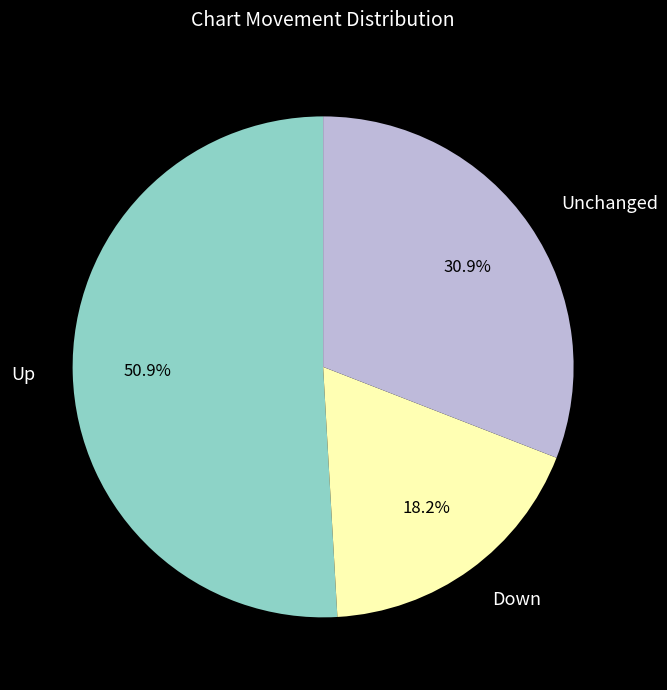

What is the majority slice?

Up